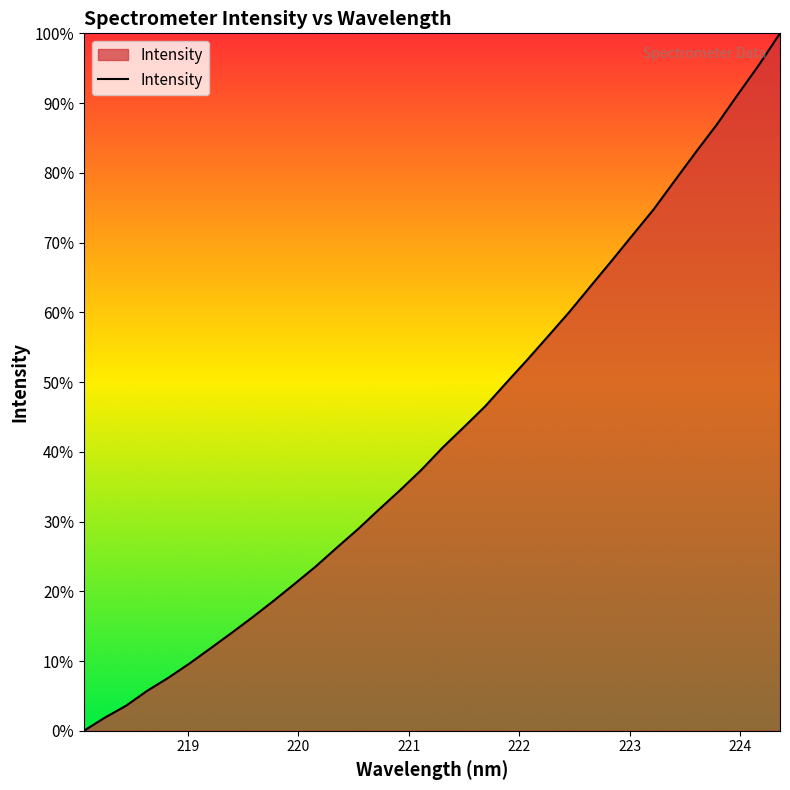

True or false: the data has more than 1 interior local peaks.

False